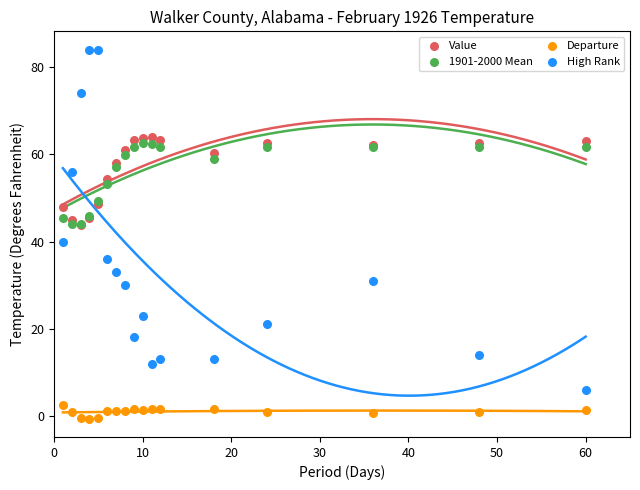

Which series has the widest spread of Y values?

High Rank